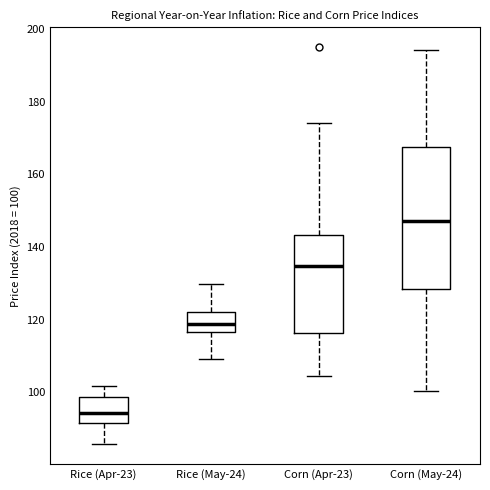

Reading left to right, read every box against the y-axis: the position of its median line, the range the box covers, and the ends of its whiskers. The values are not printed on the chart, so give them approximately, as read against the axis.

Rice (Apr-23): median 94, box 92 to 98, whiskers 86 to 102
Rice (May-24): median 118, box 116 to 122, whiskers 110 to 130
Corn (Apr-23): median 134, box 116 to 144, whiskers 104 to 174
Corn (May-24): median 148, box 128 to 168, whiskers 100 to 194